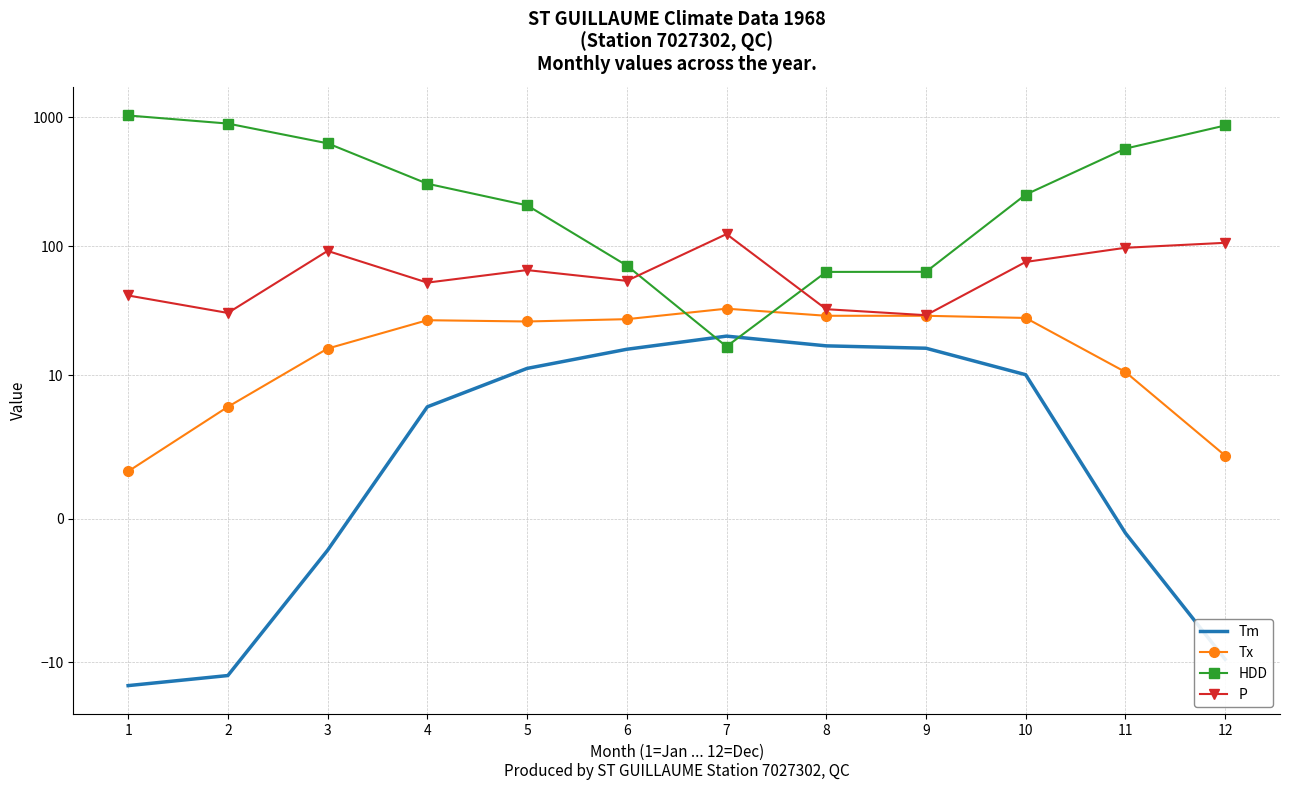

Is it true that HDD equals 16.7 at 7?

True